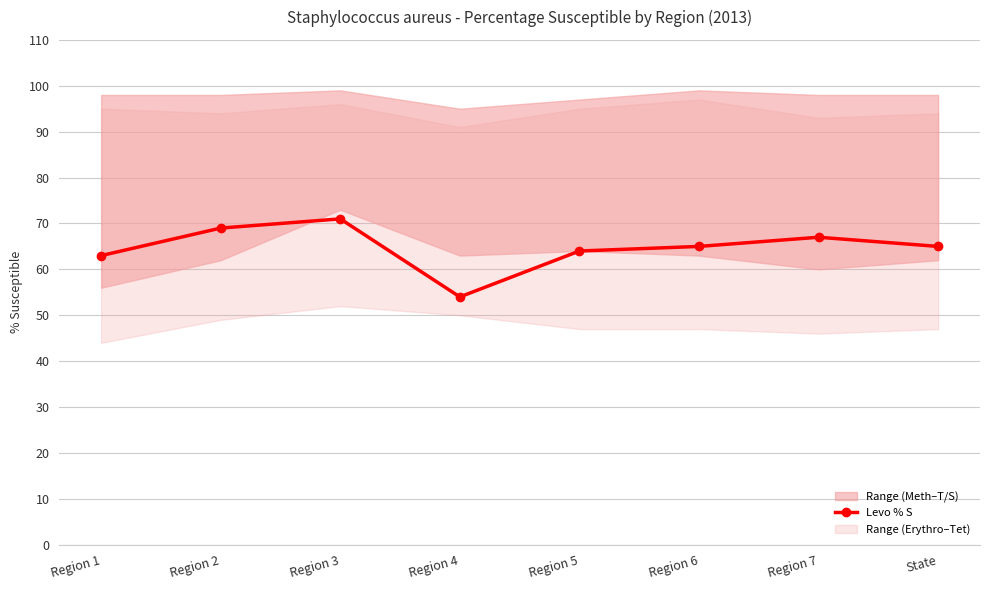

Rank the categories by value from lowest to highest.

Region 4, Region 1, Region 5, Region 6, State, Region 7, Region 2, Region 3